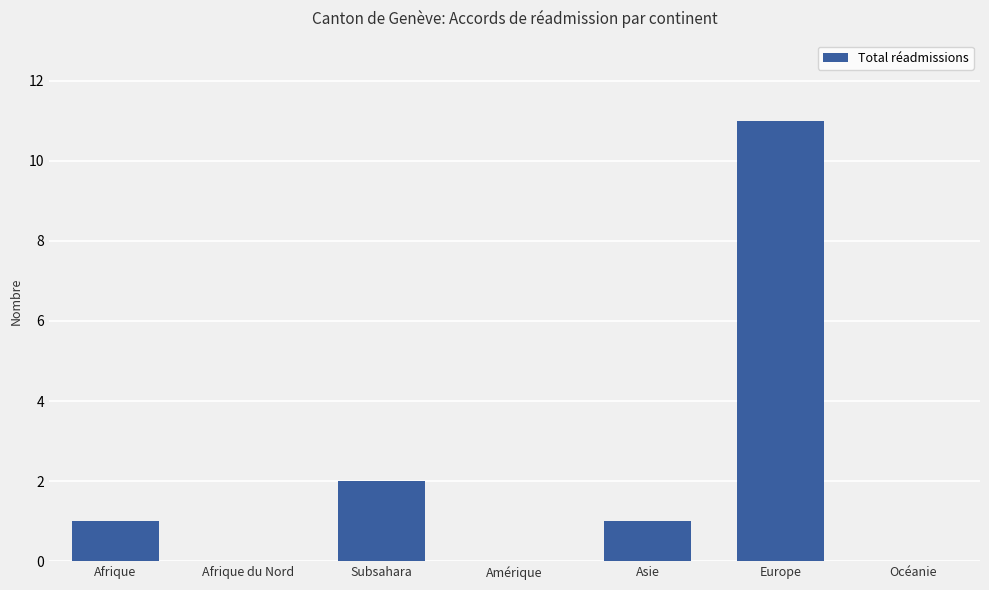

Are the bars horizontal?

No